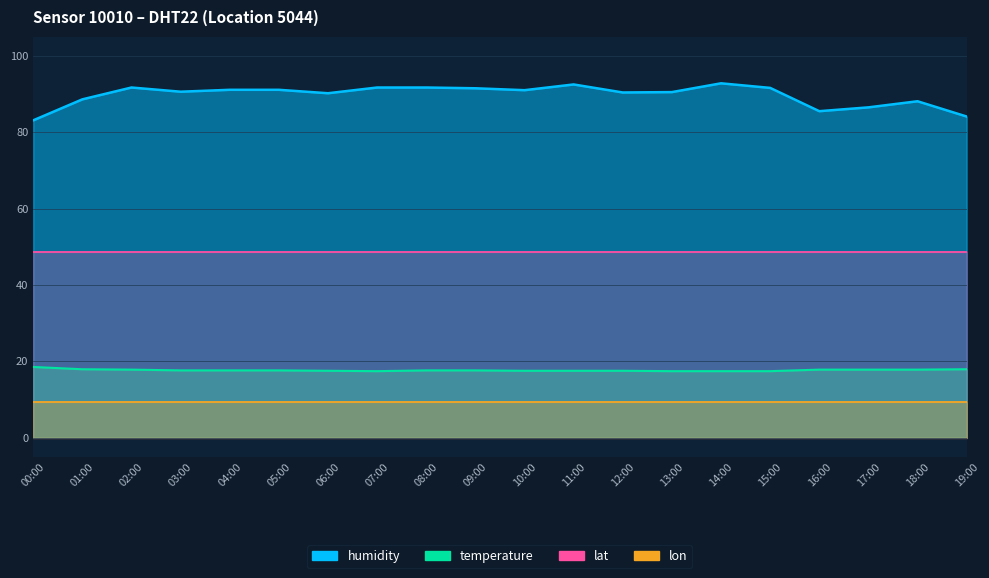

The value of humidity at 17:00 is 29.5. True or false?

False